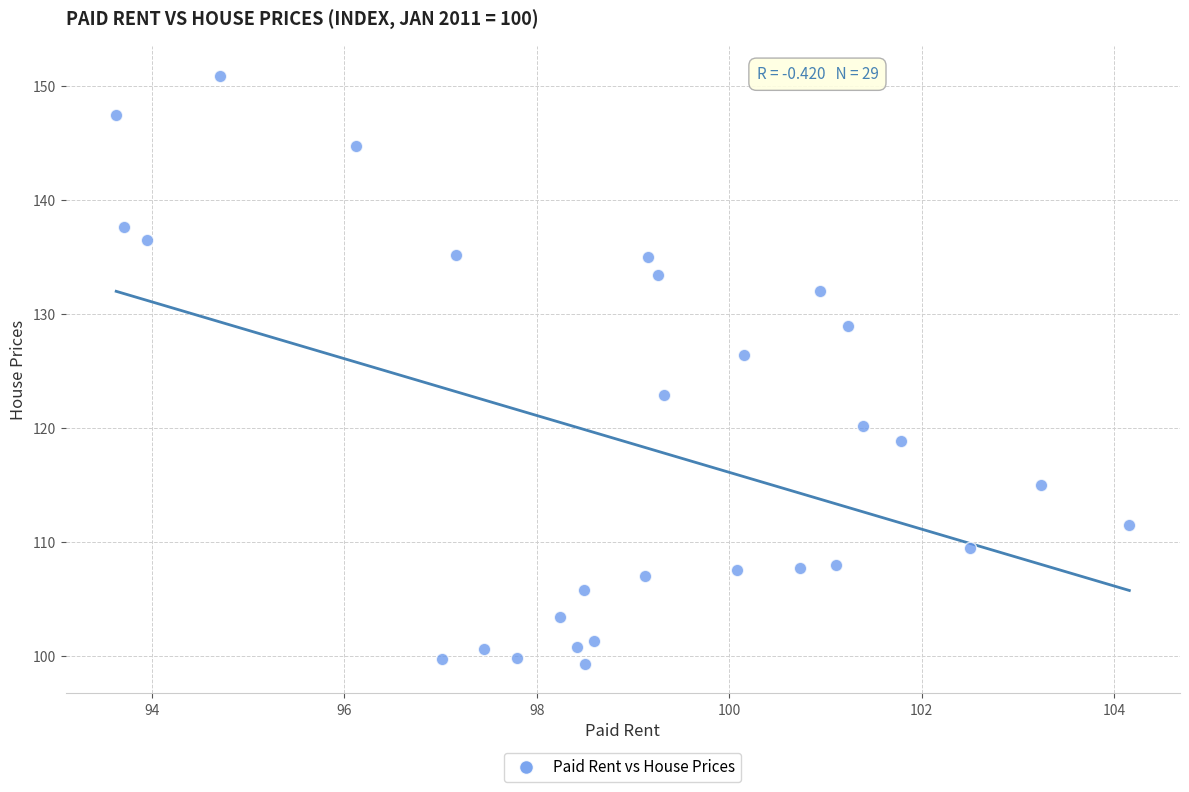

What Y value in the scatter plot is closest to 125?

126.4